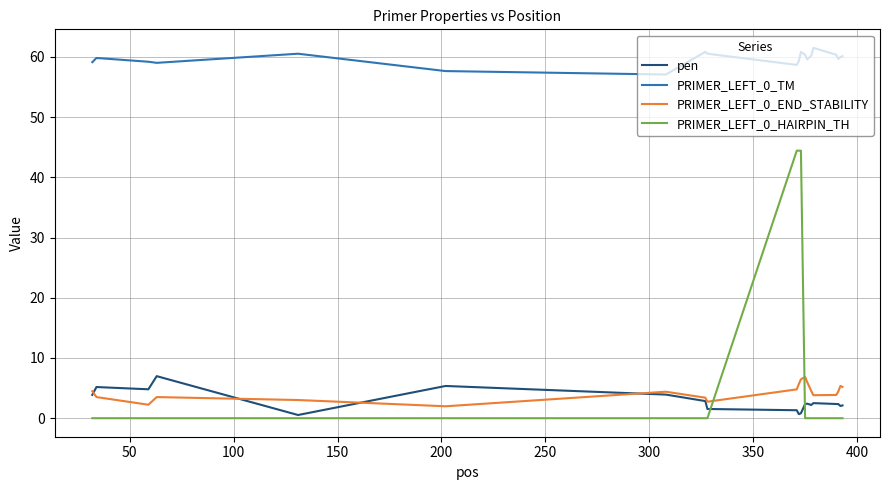

Which series has the largest total across all categories?

PRIMER_LEFT_0_TM